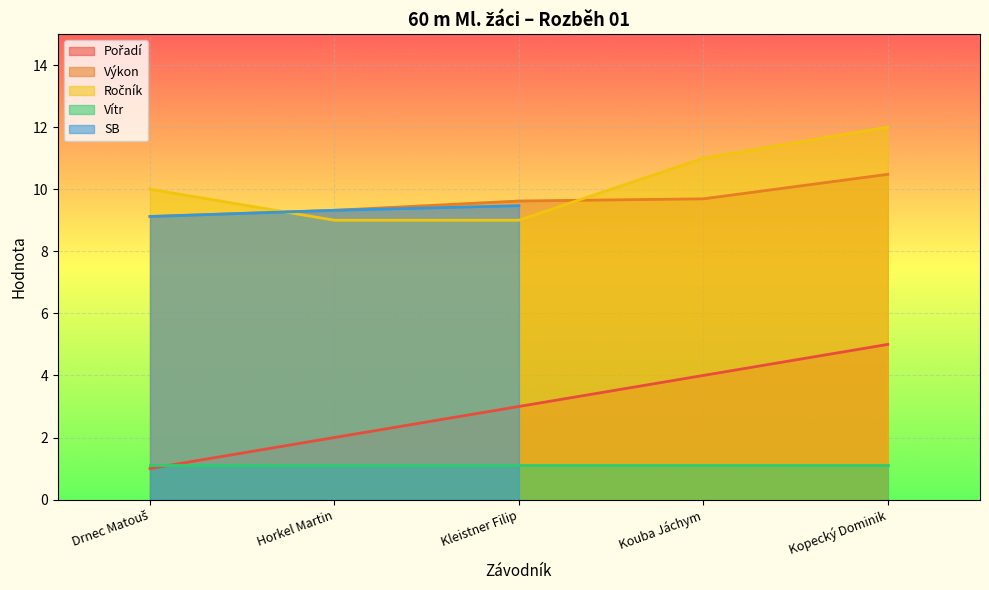

At which label is Výkon closest to 9?

Drnec Matouš